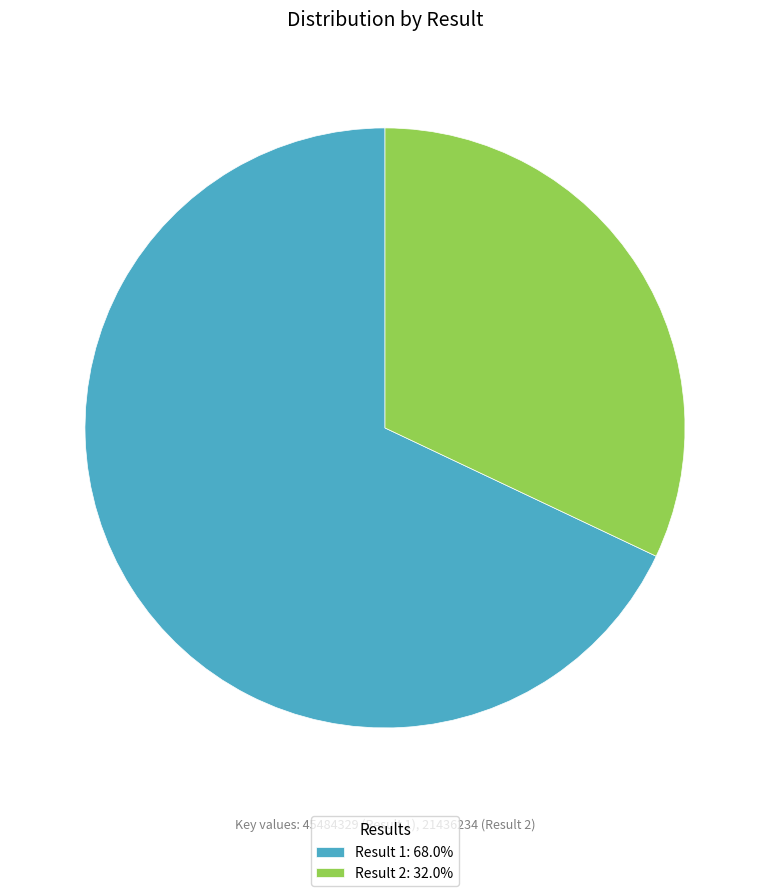

Combined, do Result 1: 68.0% and Result 2: 32.0% account for over 50%?

Yes